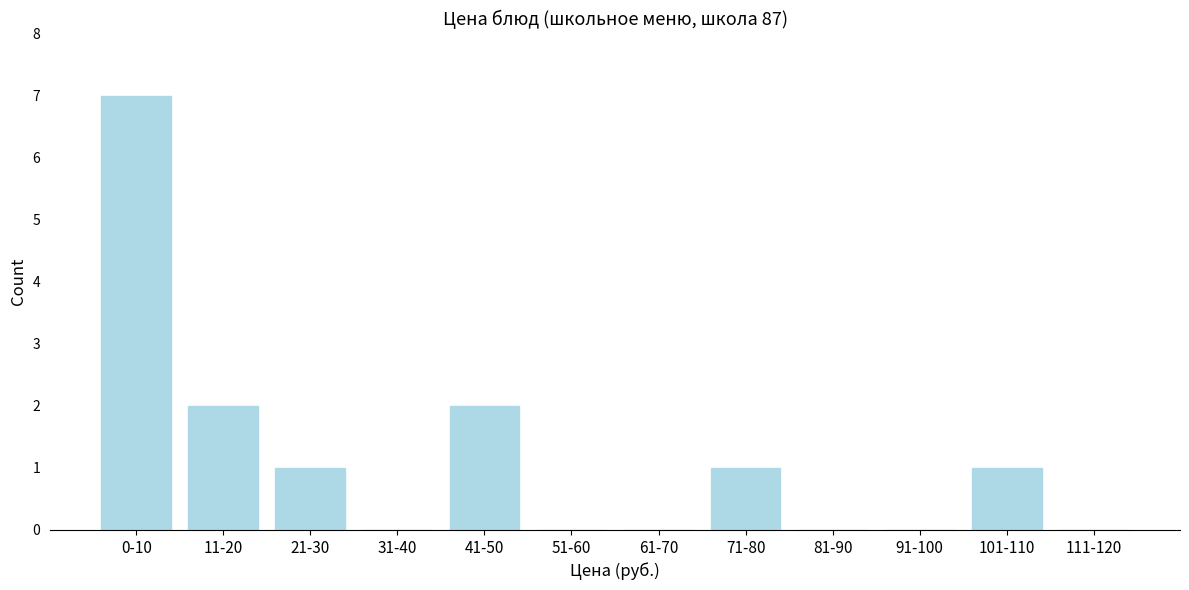

Reading left to right, extract all data points from this chart.

0-10=7	11-20=2	21-30=1	31-40=0	41-50=2	51-60=0	61-70=0	71-80=1	81-90=0	91-100=0	101-110=1	111-120=0